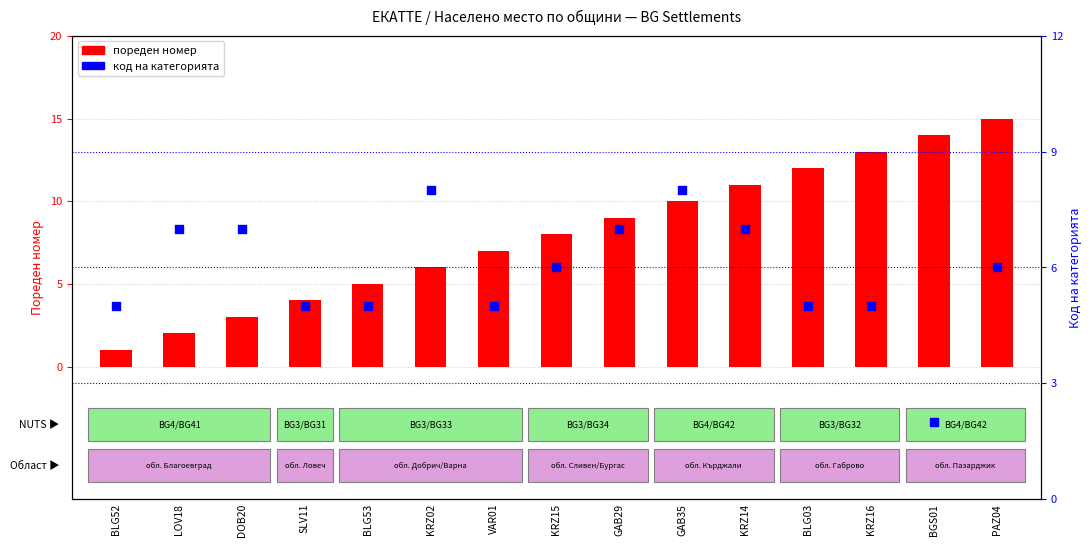

What is the total value across all series at BLG52?

6